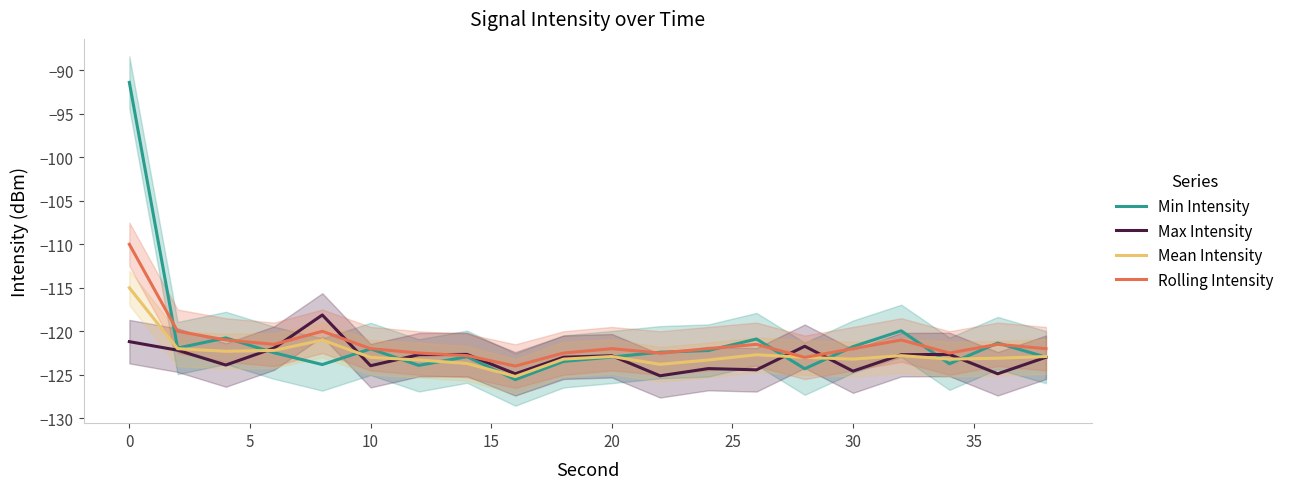

How many interior local valleys does the Max Intensity series have?

7